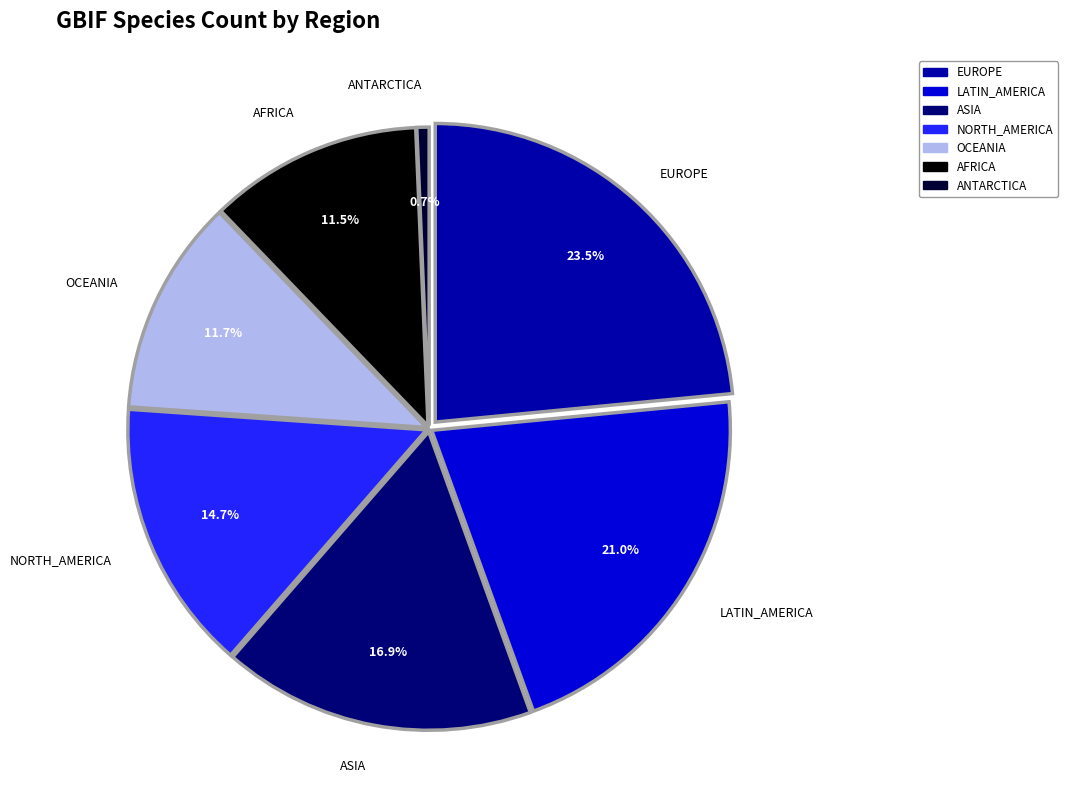

Approximately how many times larger is the value at AFRICA compared to LATIN_AMERICA?

0.5